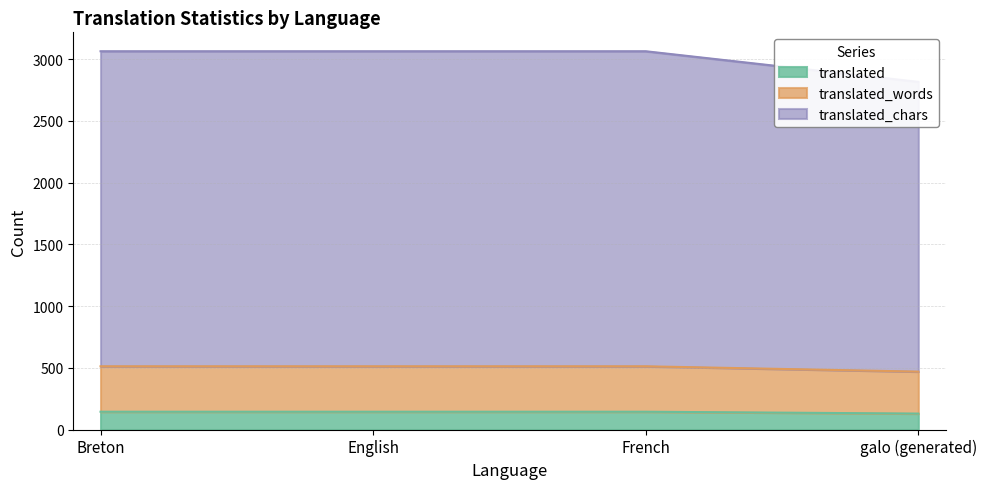

True or false: translated and translated_chars cross at least once.

False